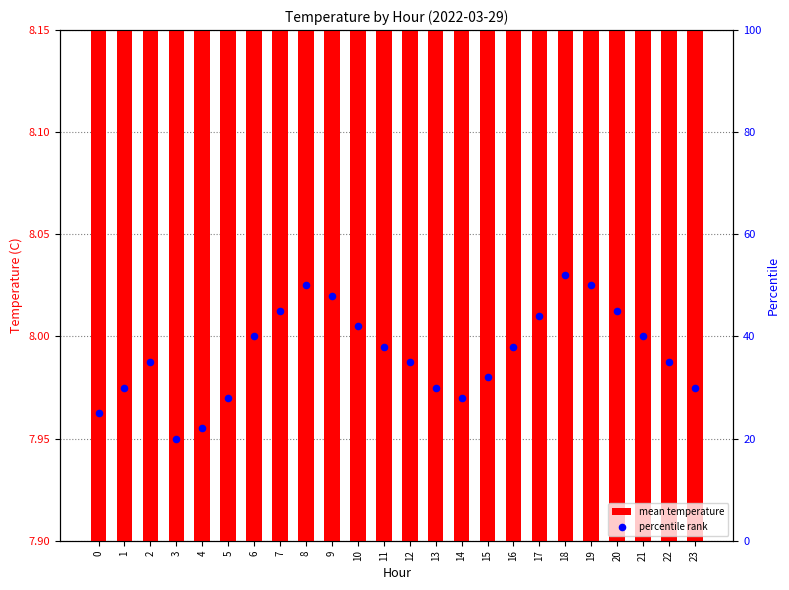

Which series has the largest total across all categories?

percentile rank